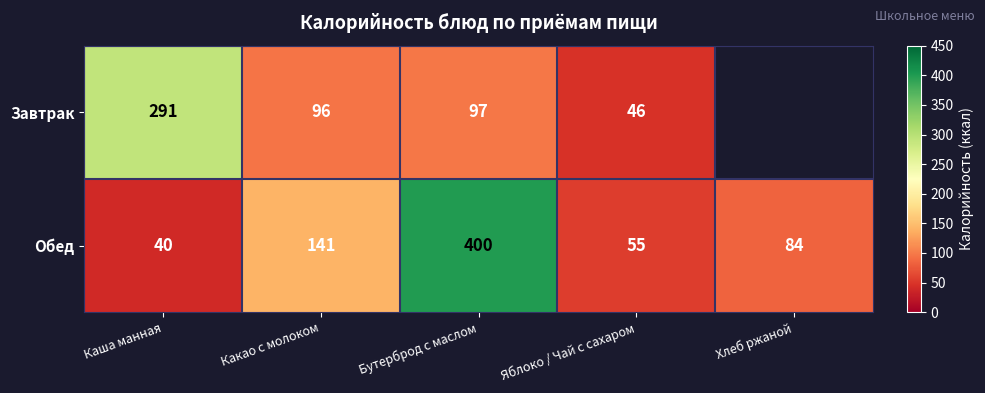

The Обед series shows 75.3 at Какао с молоком. True or false?

False